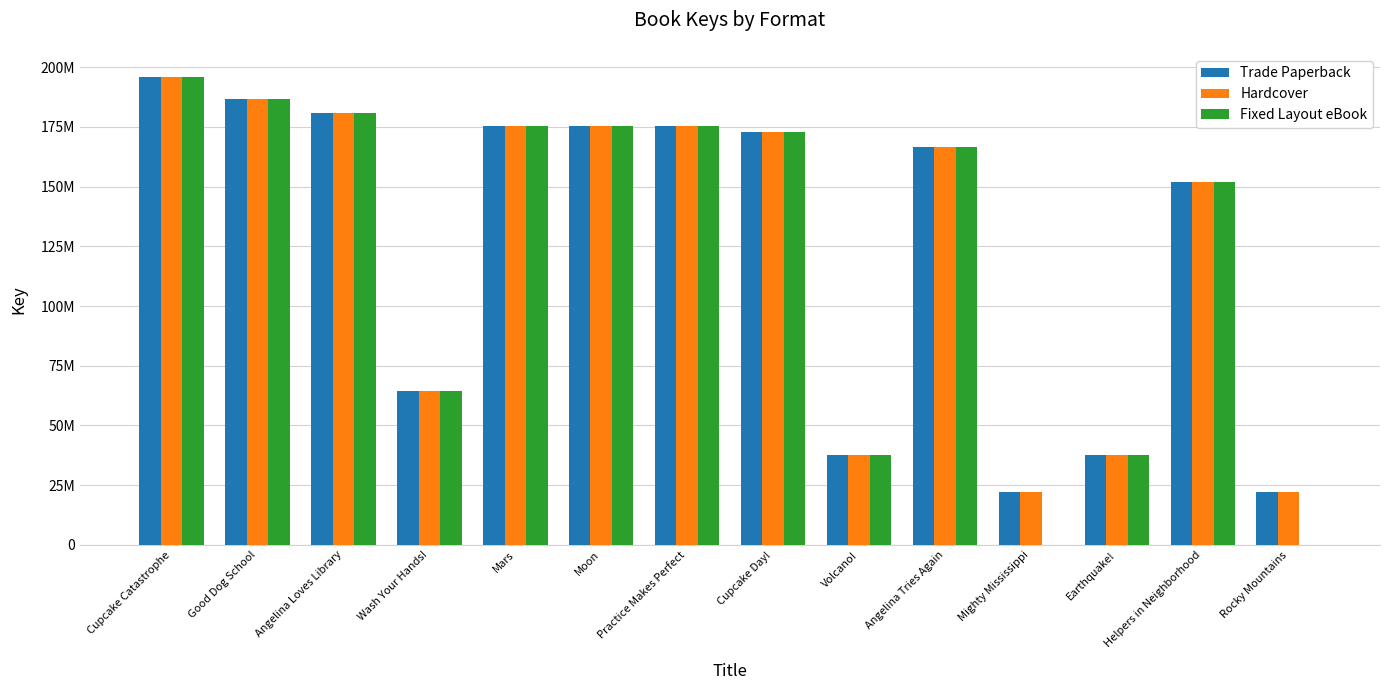

Reading right to left, transcribe all the data shown in this chart.

Trade Paperback: Rocky Mountains=22094462	Helpers in Neighborhood=151915749	Earthquake!=37493132	Mighty Mississippi=22095281	Angelina Tries Again=166826218	Volcano!=37492360	Cupcake Day!=172954157	Practice Makes Perfect=175427123	Moon=175530801	Mars=175533162	Wash Your Hands!=64247858	Angelina Loves Library=180724247	Good Dog School=186673357	Cupcake Catastrophe=195864046
Hardcover: Rocky Mountains=22094462	Helpers in Neighborhood=151915749	Earthquake!=37493132	Mighty Mississippi=22095281	Angelina Tries Again=166826218	Volcano!=37492360	Cupcake Day!=172954157	Practice Makes Perfect=175427123	Moon=175530801	Mars=175533162	Wash Your Hands!=64247858	Angelina Loves Library=180724247	Good Dog School=186673357	Cupcake Catastrophe=195864046
Fixed Layout eBook: Rocky Mountains=0	Helpers in Neighborhood=151915749	Earthquake!=37493132	Mighty Mississippi=0	Angelina Tries Again=166826218	Volcano!=37492360	Cupcake Day!=172954157	Practice Makes Perfect=175427123	Moon=175530801	Mars=175533162	Wash Your Hands!=64247858	Angelina Loves Library=180724247	Good Dog School=186673357	Cupcake Catastrophe=195864046